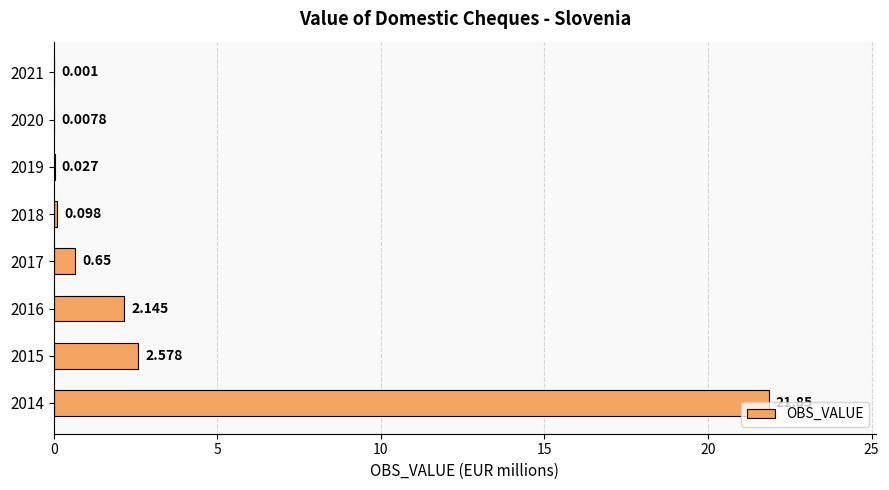

How many bars are there in total?

8